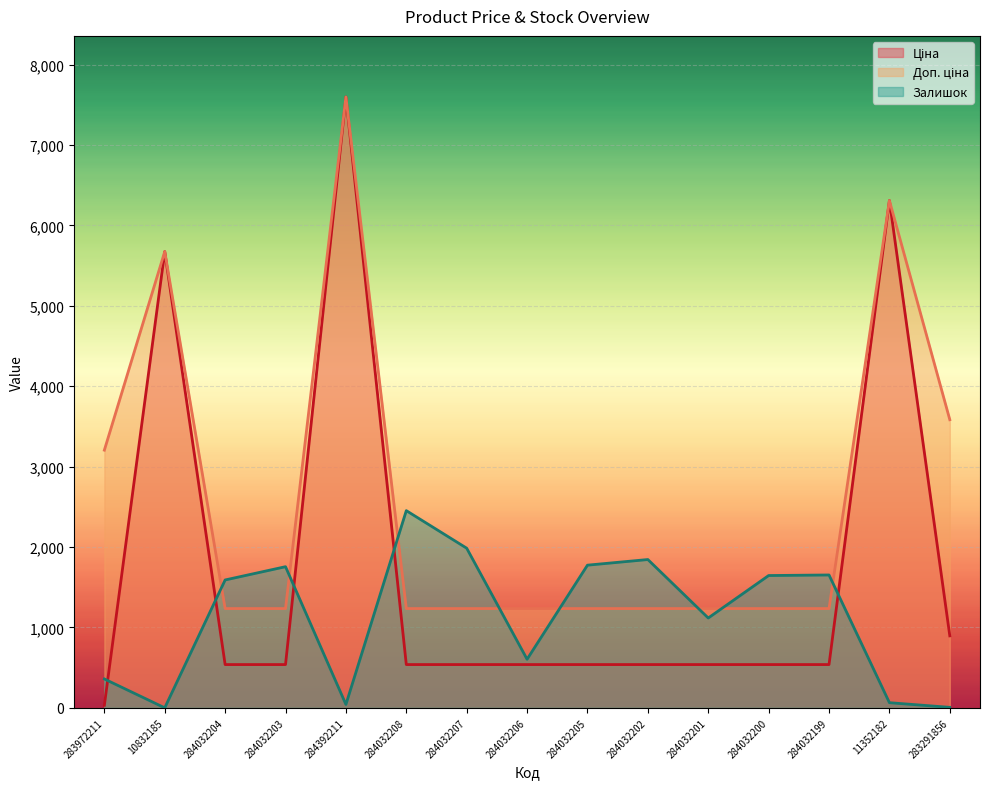

At which label does Залишок reach its peak?

284032208